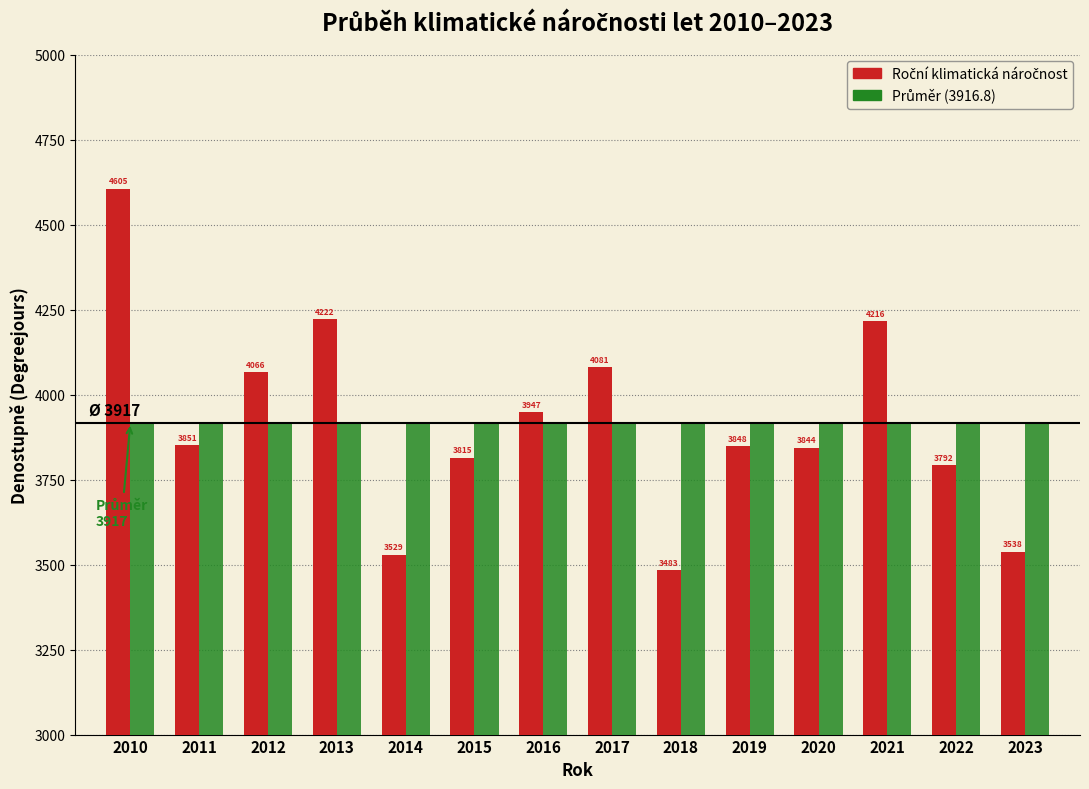

At which category is the sum across all series the highest?

2010